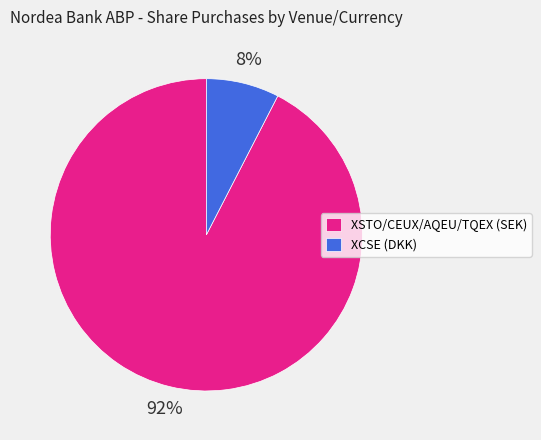

Combined, do XSTO/CEUX/AQEU/TQEX (SEK) and XCSE (DKK) account for over 50%?

Yes